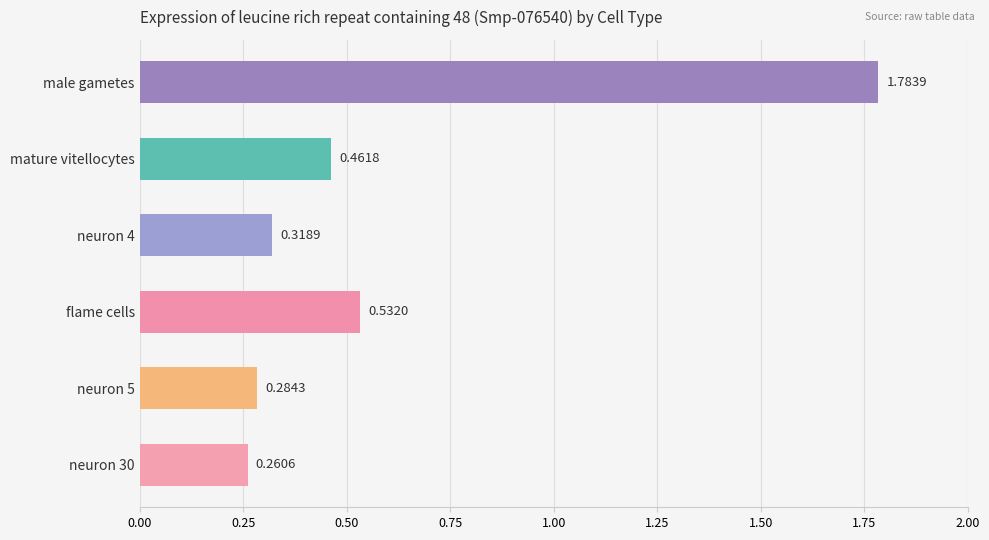

What is the sum of the values at mature vitellocytes and flame cells?

1.0